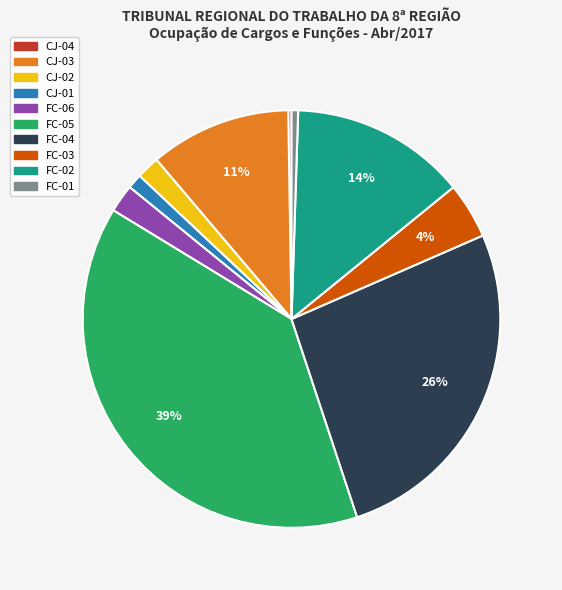

To the nearest percent, what is the average slice percentage?

10%